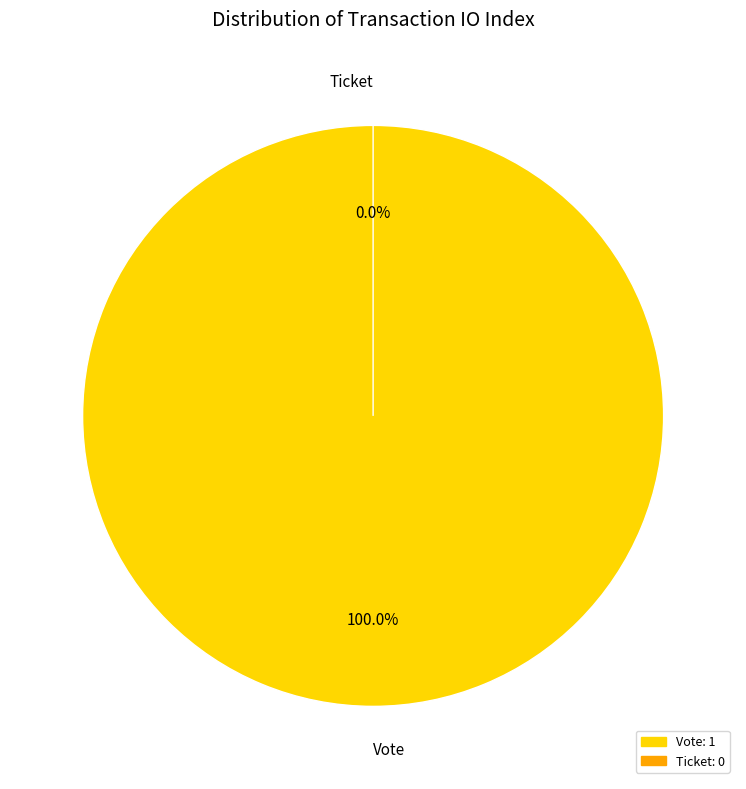

Is there any slice that represents more than half of the pie?

Yes